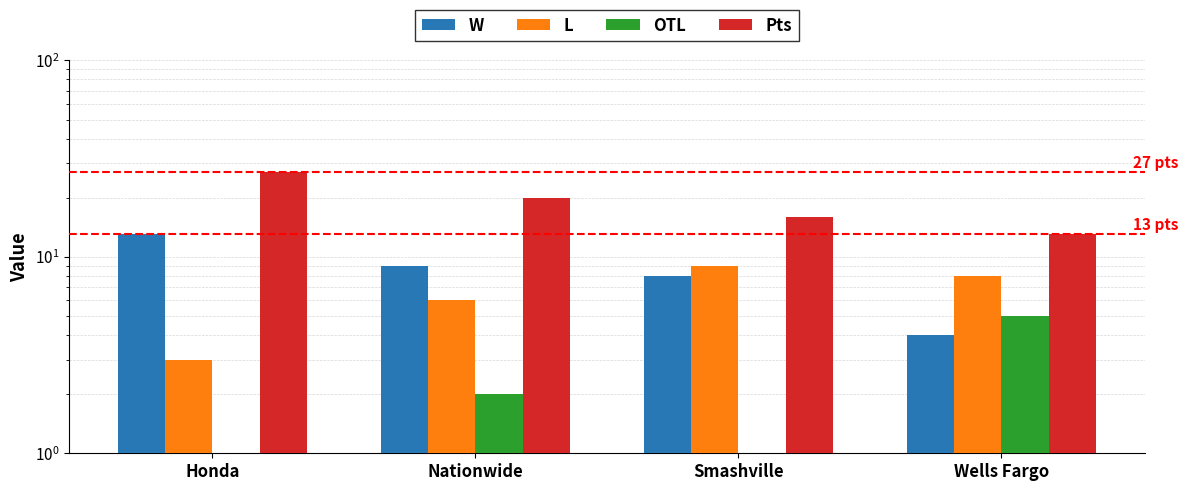

At Wells Fargo, list the series in order from largest to smallest.

Pts, L, OTL, W